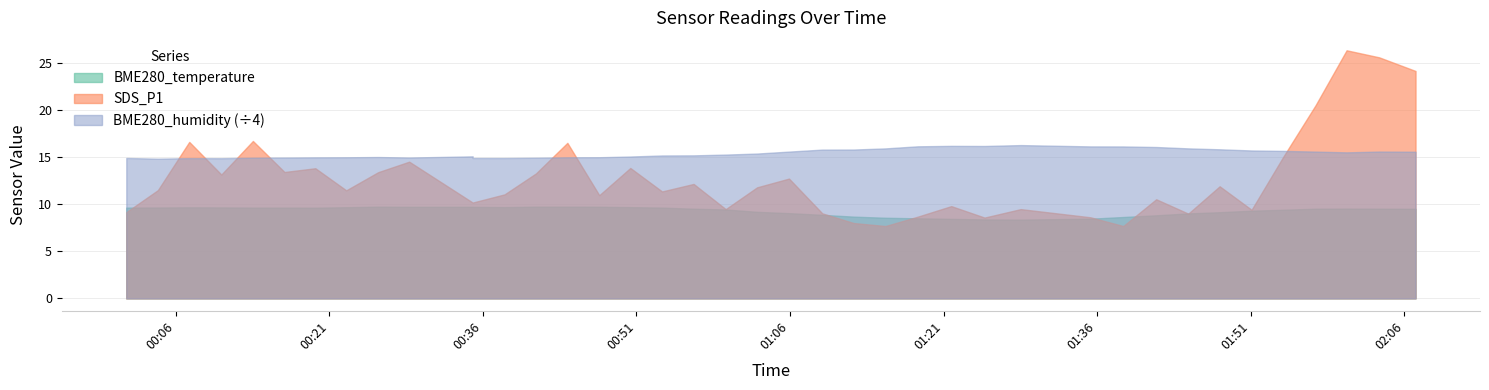

True or false: BME280_humidity and BME280_temperature intersect in this chart.

False